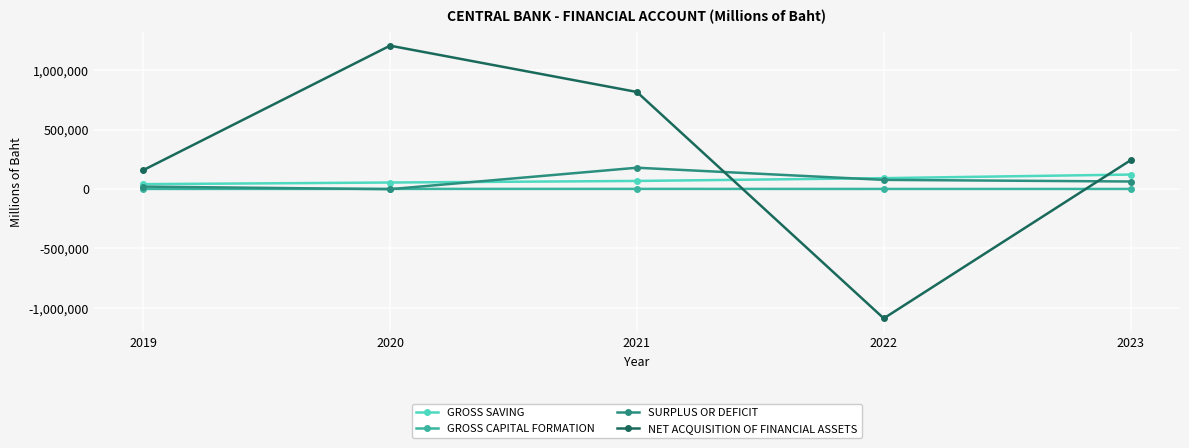

At how many categories does at least one series exceed 450629?

2